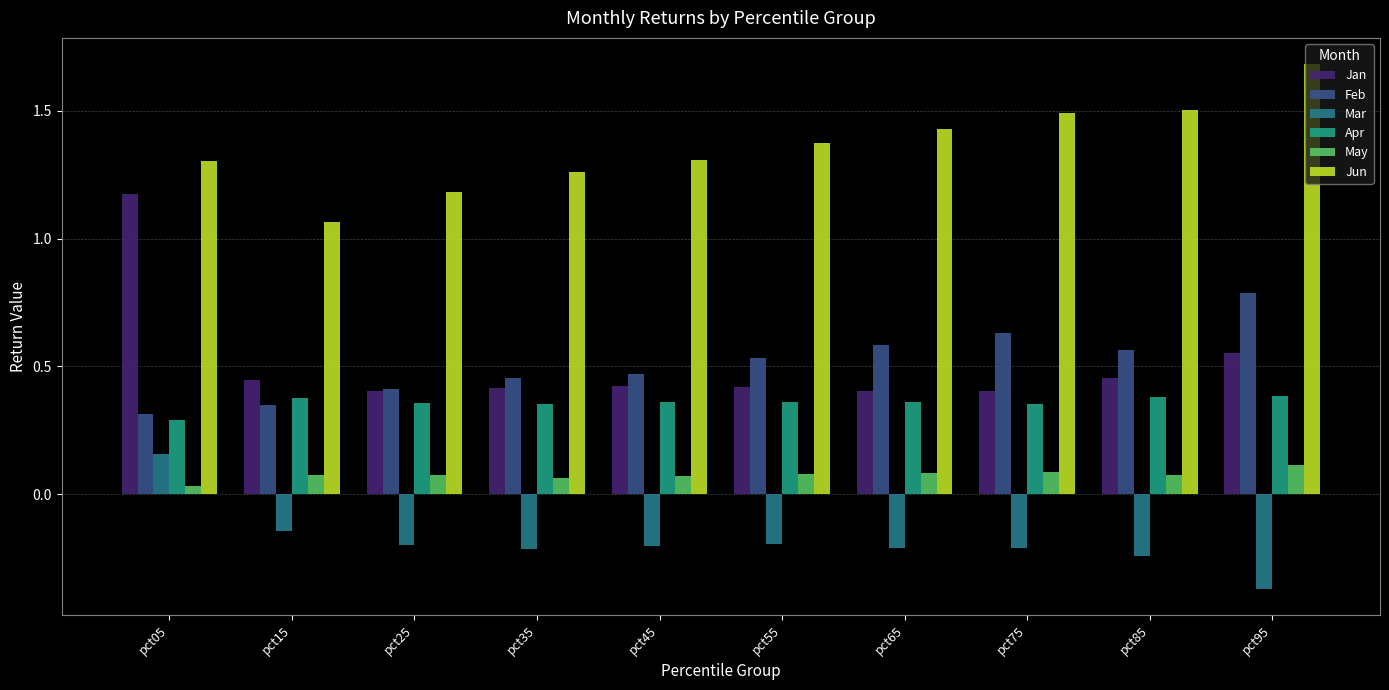

Does the chart contain any negative values?

Yes